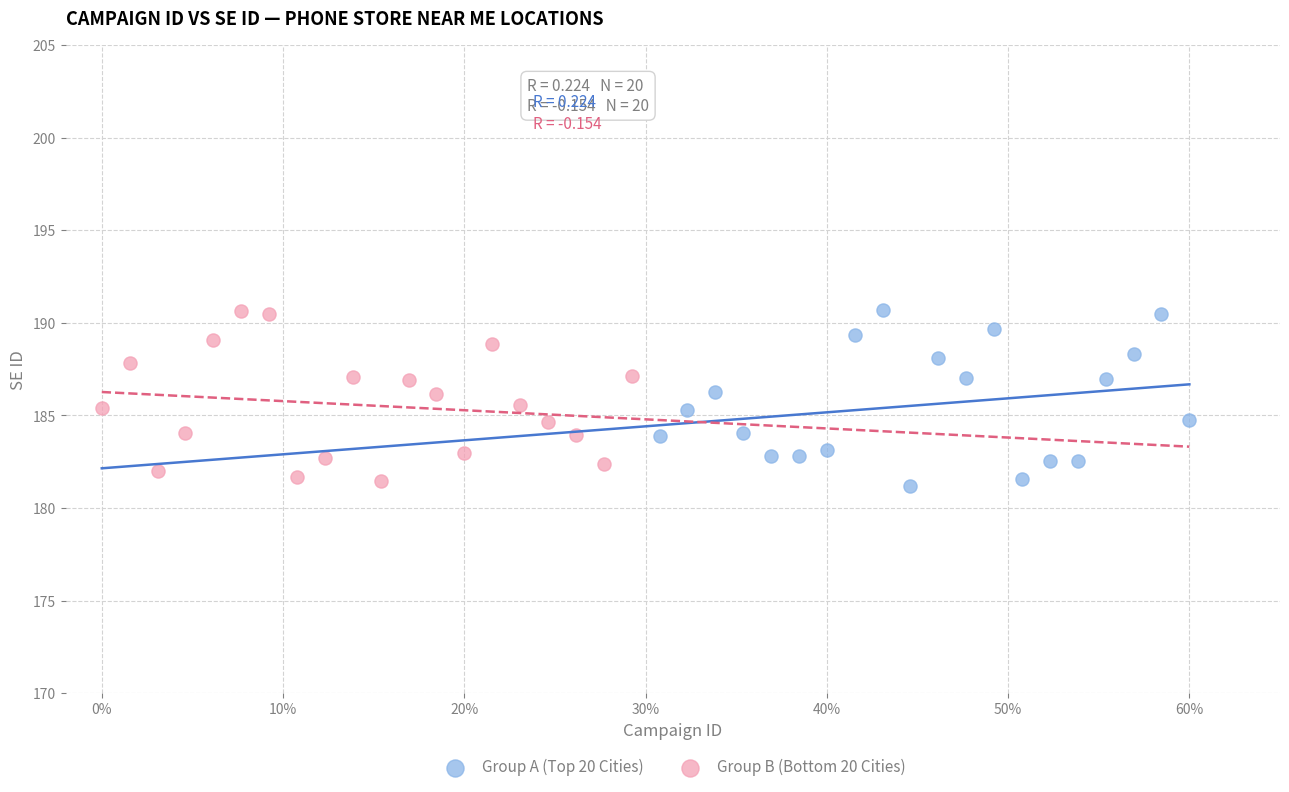

What are all the series names shown in the legend?

Group A (Top 20 Cities), Group B (Bottom 20 Cities)